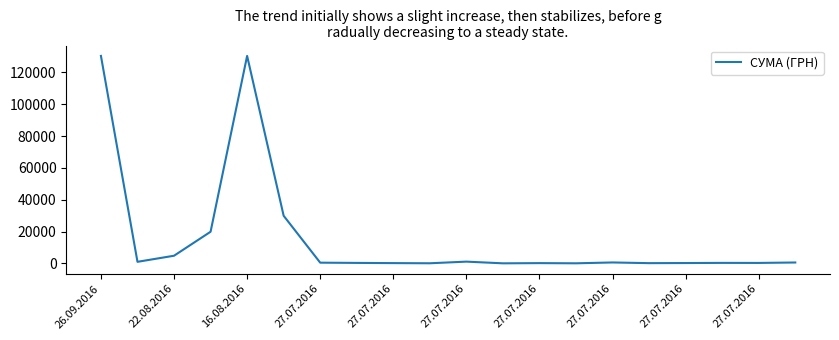

What is the difference between the maximum and minimum values?

130320.0